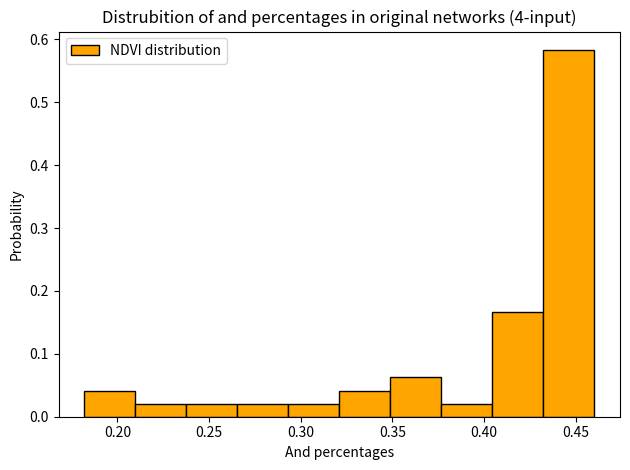

What is the height of the bar covering 0.295 to 0.320 on the x-axis? Neither the bar edges nor the heights are printed on the chart, so give them approximately, as read against the axes.

0.02